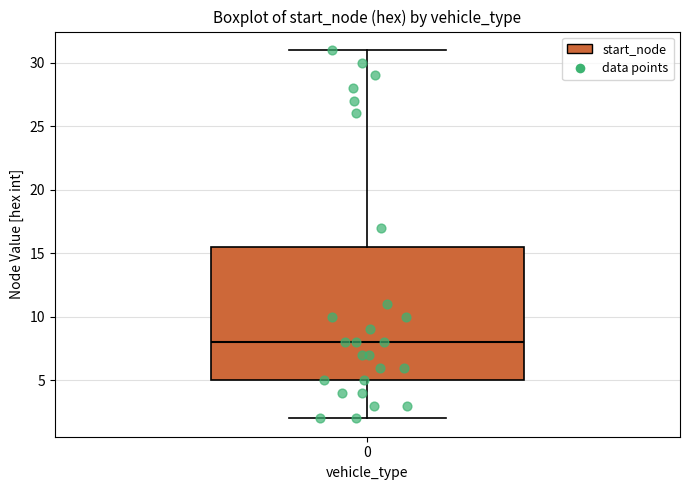

Read this box plot against the y-axis: the position of the median line, the range covered by the box, and the ends of both whiskers. The values are not printed on the chart, so give them approximately, as read against the axis.

median 8.0, box 5.0 to 15.5, whiskers 2.0 to 31.0